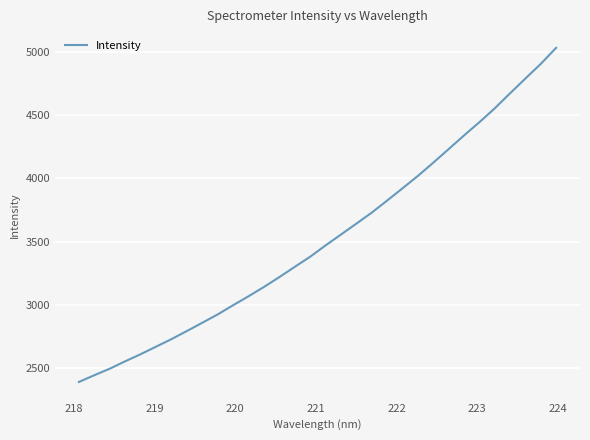

What is the maximum value shown in the chart?

5029.2